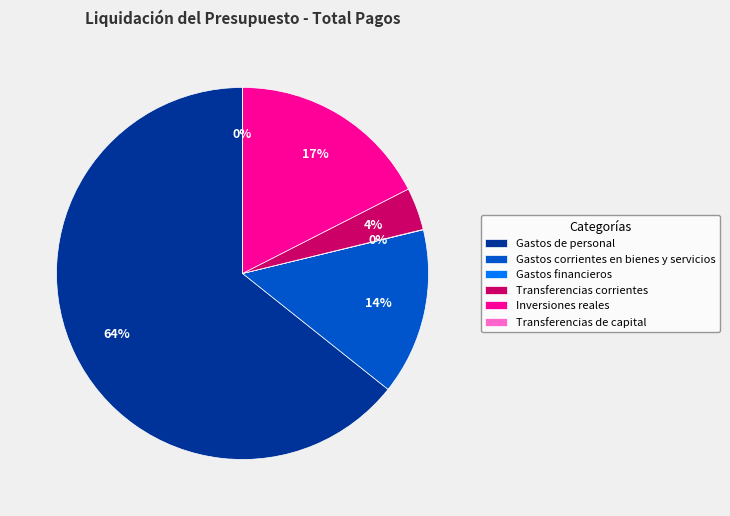

True or false: Transferencias corrientes accounts for 4% of the total.

True